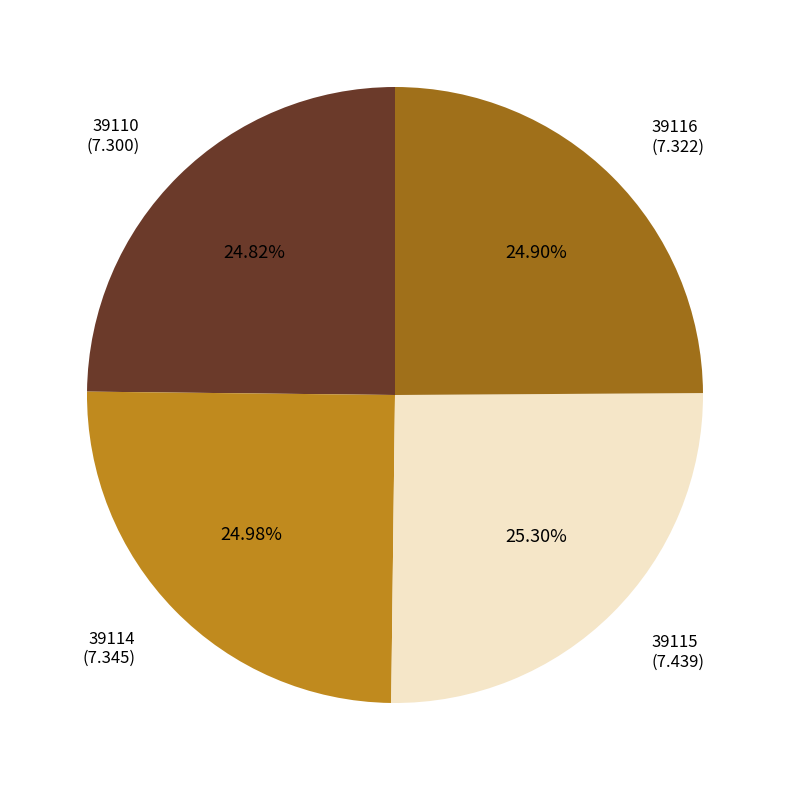

Count the number of slices in the pie.

4